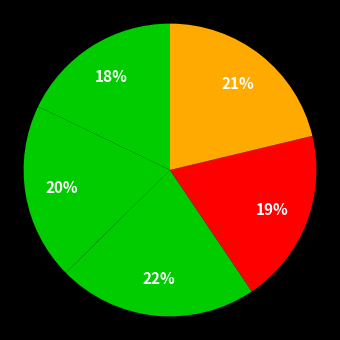

Count the number of slices in the pie.

5